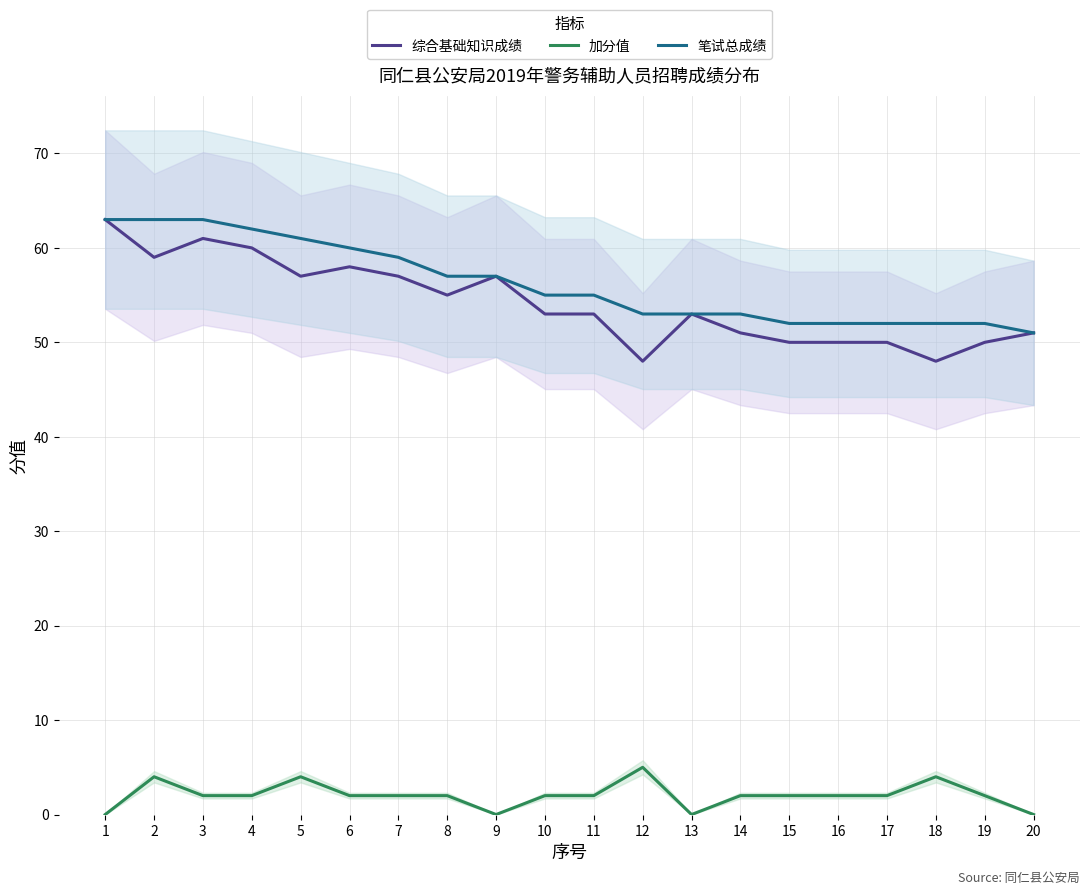

What is the total value across all series at 1?

126